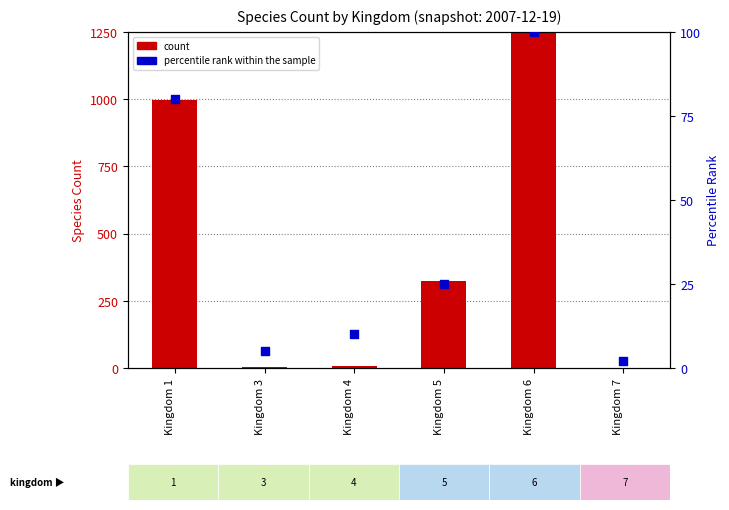

What is the total value across all series at Kingdom 1?

1078